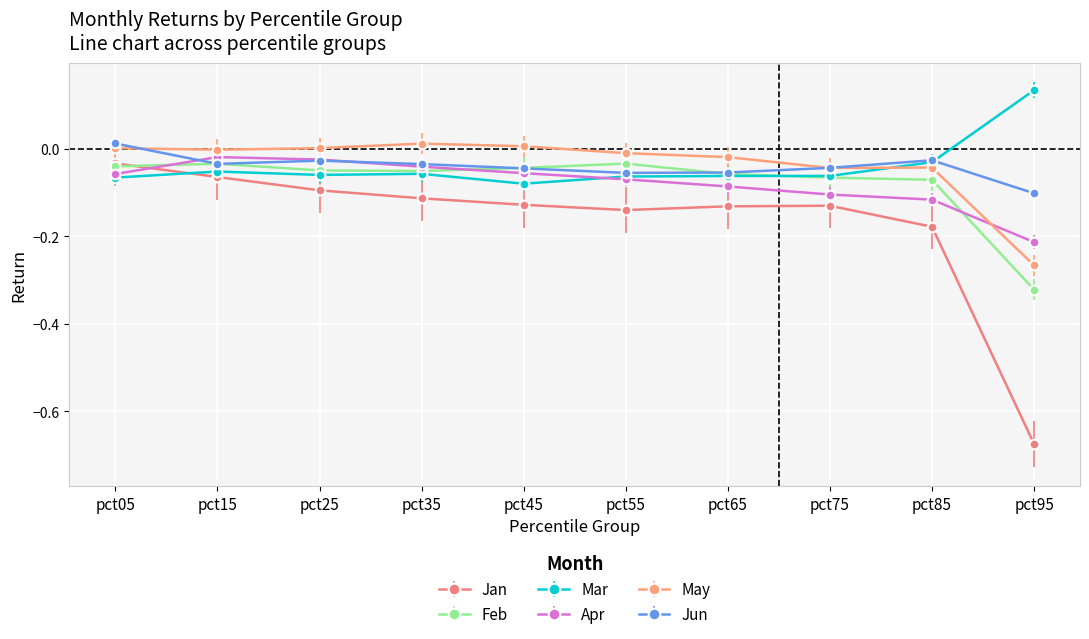

Which series has the largest range (max minus min)?

Jan